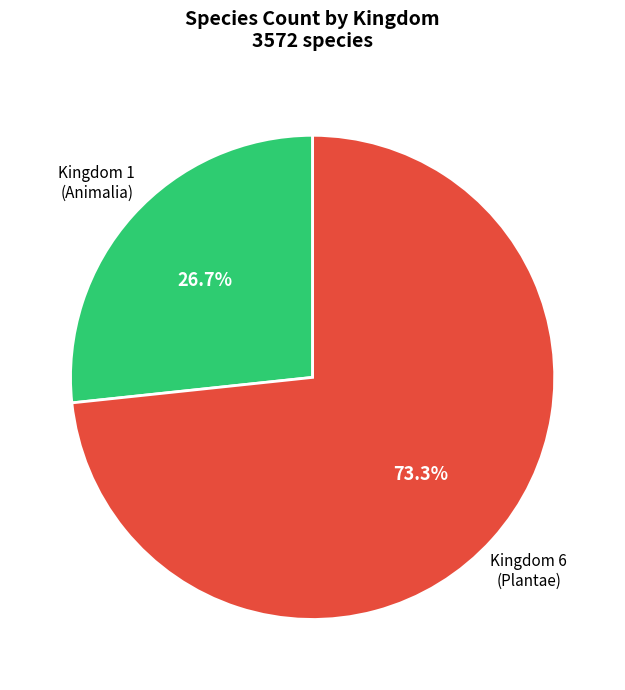

To the nearest percent, what is the average slice percentage?

50%